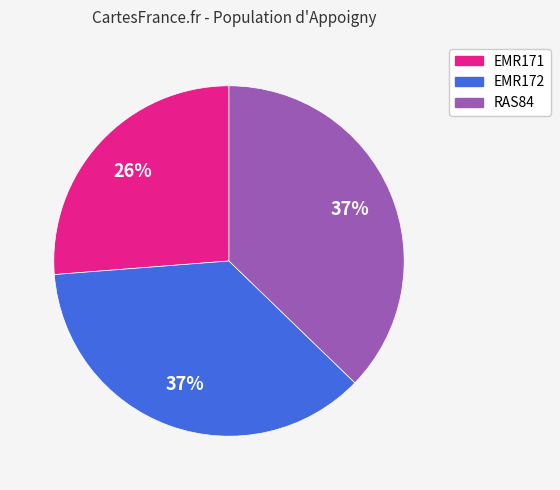

To the nearest percent, what is the average slice percentage?

33%